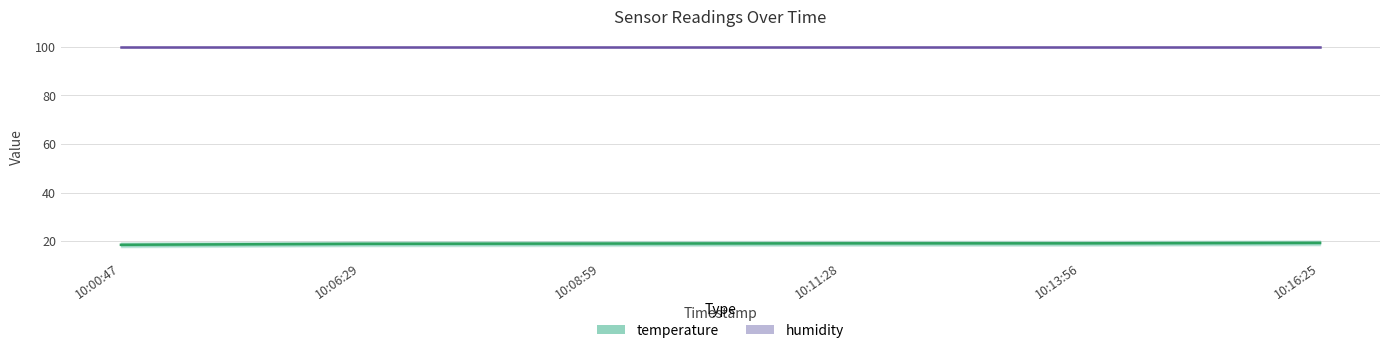

List the labels in order of temperature value, largest first.

10:16:25, 10:11:28, 10:13:56, 10:08:59, 10:06:29, 10:00:47